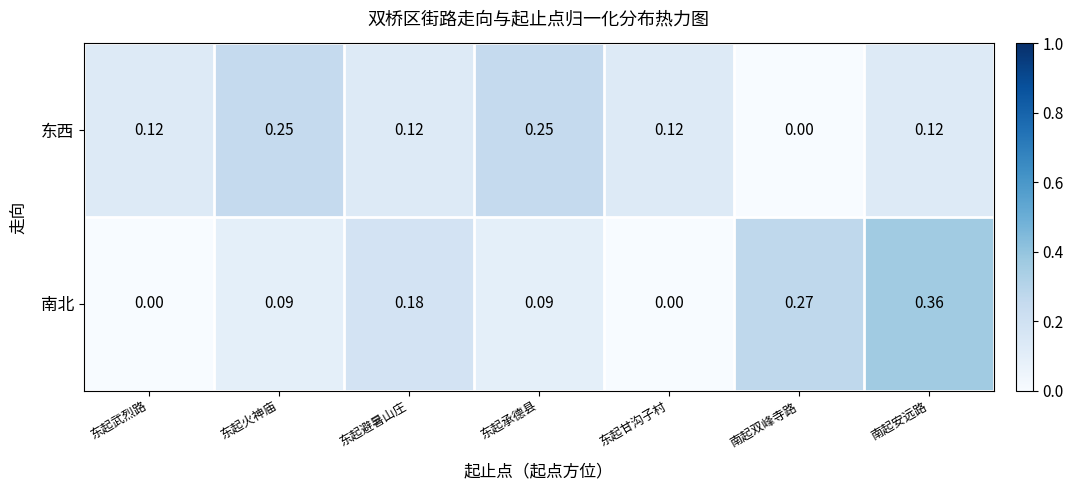

List the series in order of their peak value, lowest first.

东西, 南北